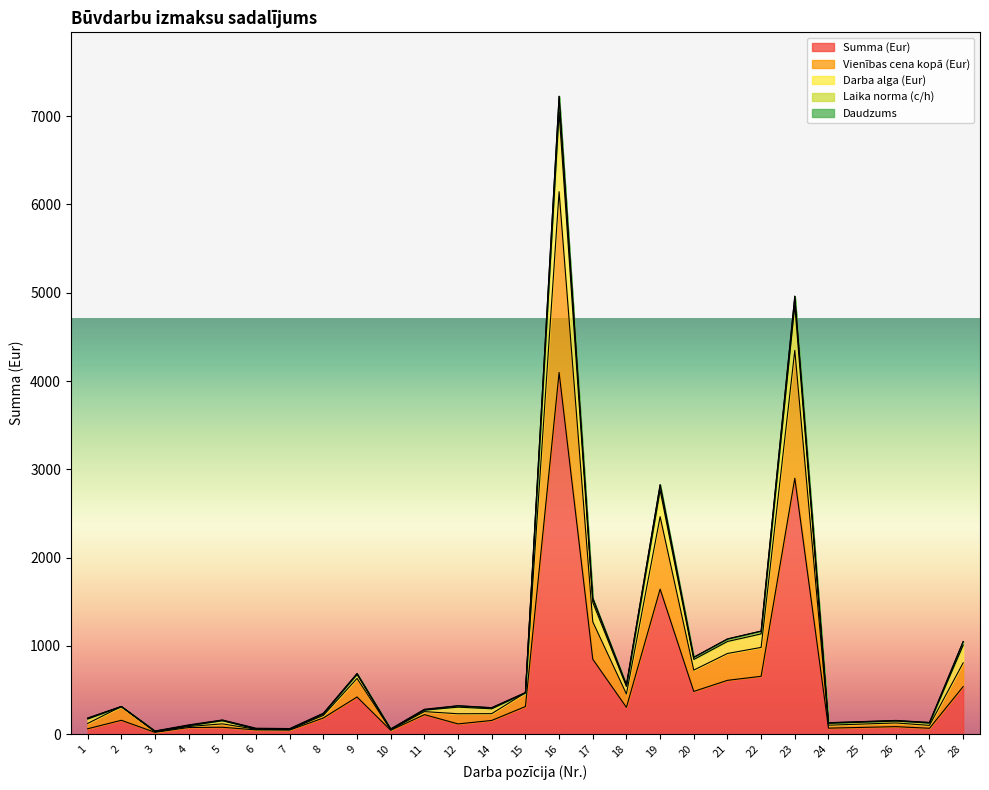

The value of Vienības cena kopā (Eur) at 16 is 9769.0. True or false?

False